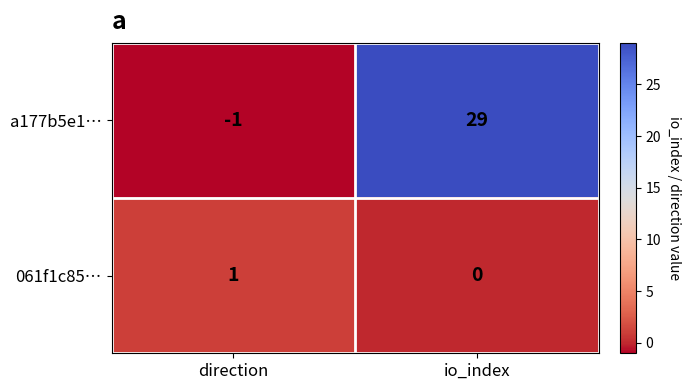

Is it true that a177b5e1… equals -1 at direction?

True